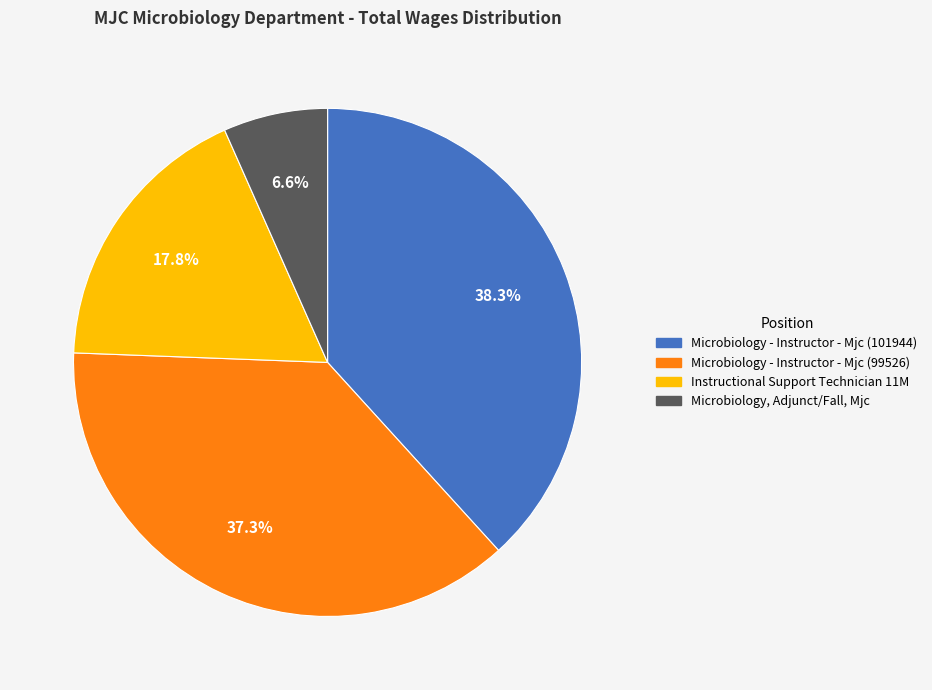

Does Microbiology - Instructor - Mjc (99526) represent more than half of the total?

No